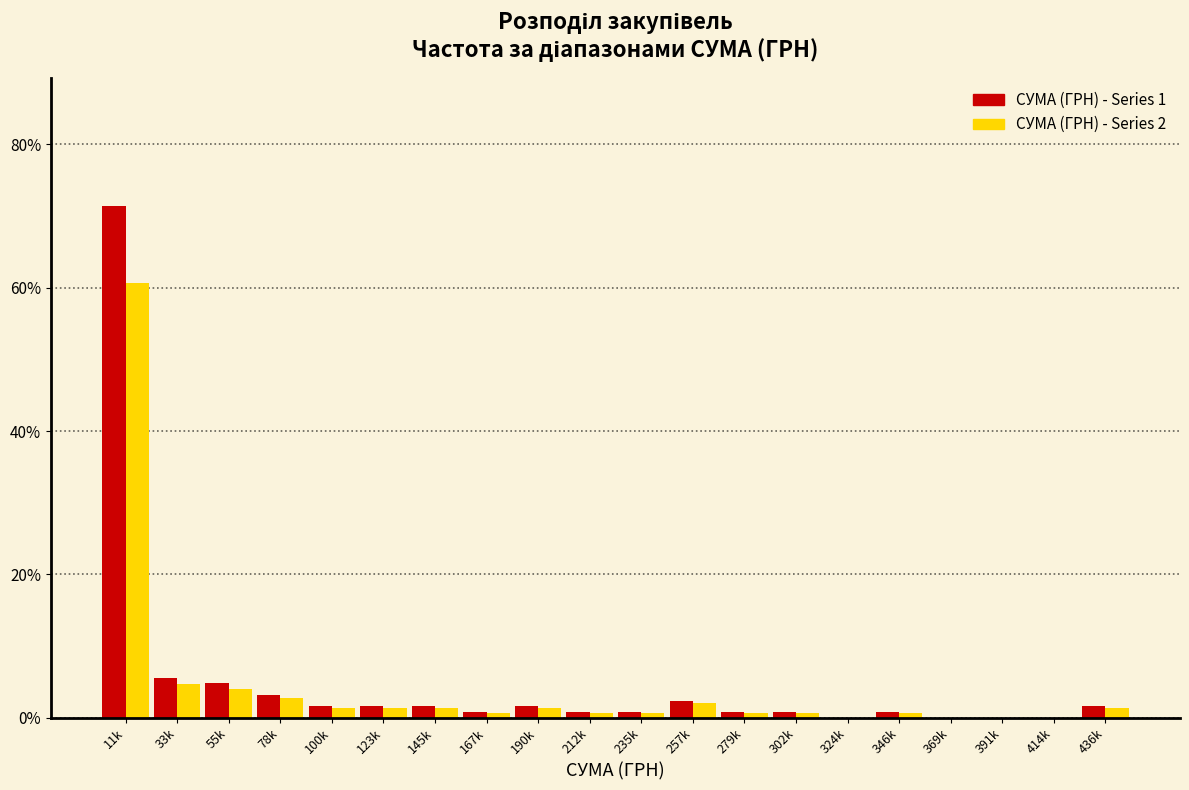

What is the highest value of the СУМА (ГРН) - Series 2 series?

60.7